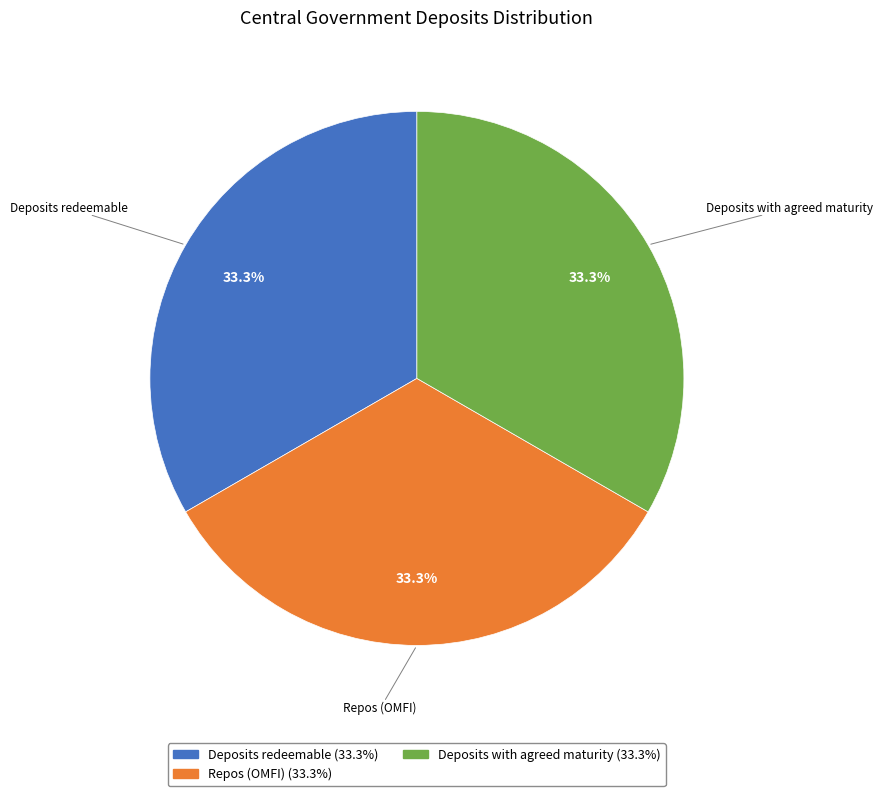

What is the ratio of the value at Repos (OMFI) (33.3%) to the value at Deposits with agreed maturity (33.3%)?

1.0